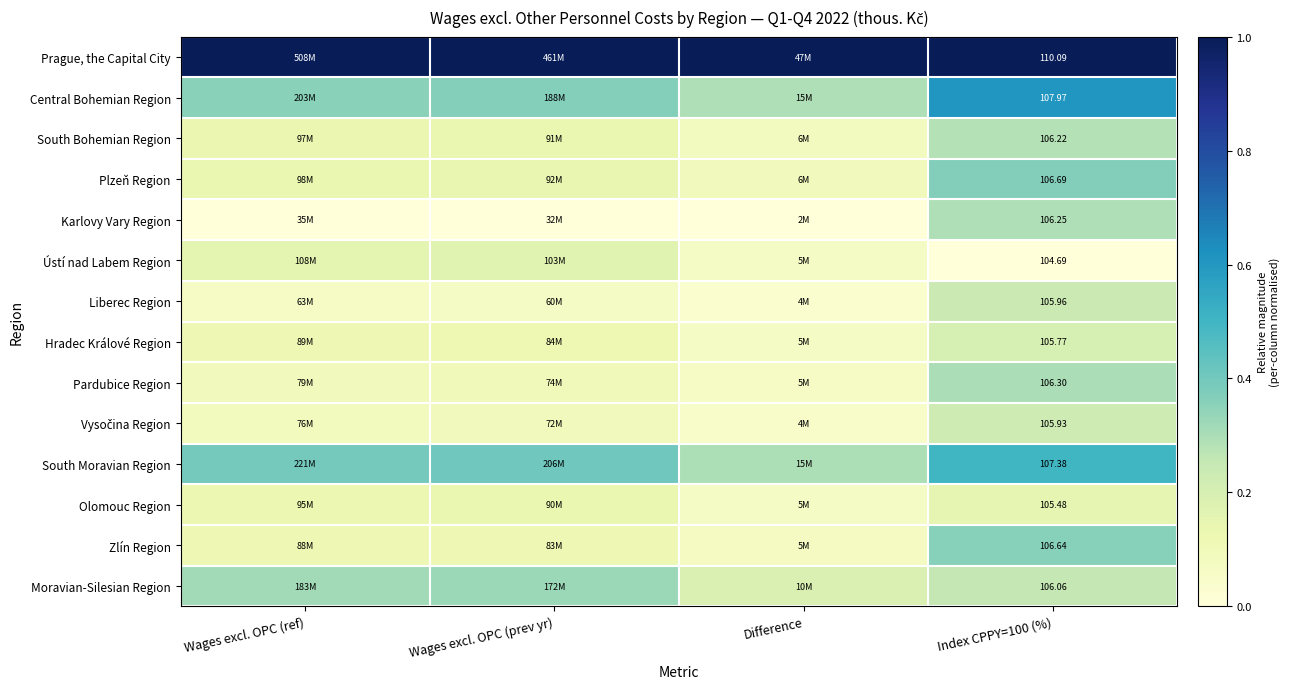

Which label corresponds to the largest value in the chart?

Wages excl. OPC (ref)